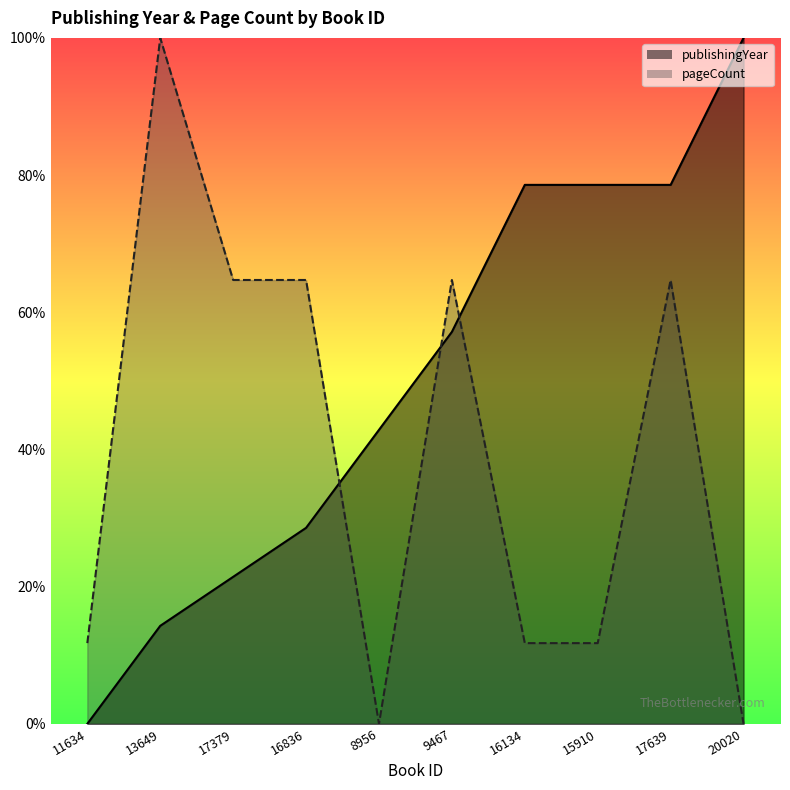

What are all the series names shown in the legend?

publishingYear, pageCount